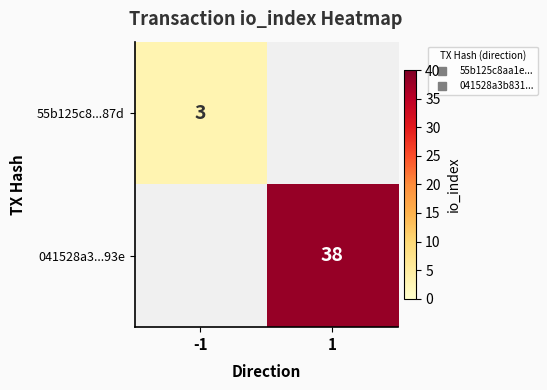

At which label does 55b125c8...87d reach its minimum?

-1